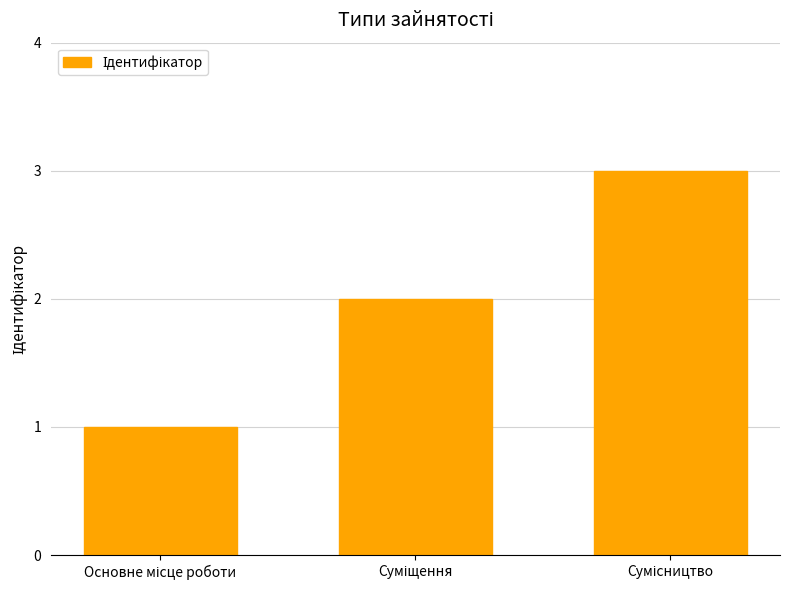

What is the greatest value displayed?

3